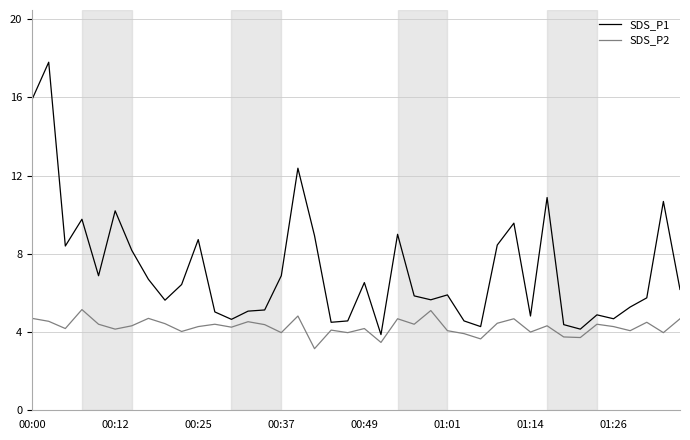

What is the lowest value of the SDS_P1 series?

3.9